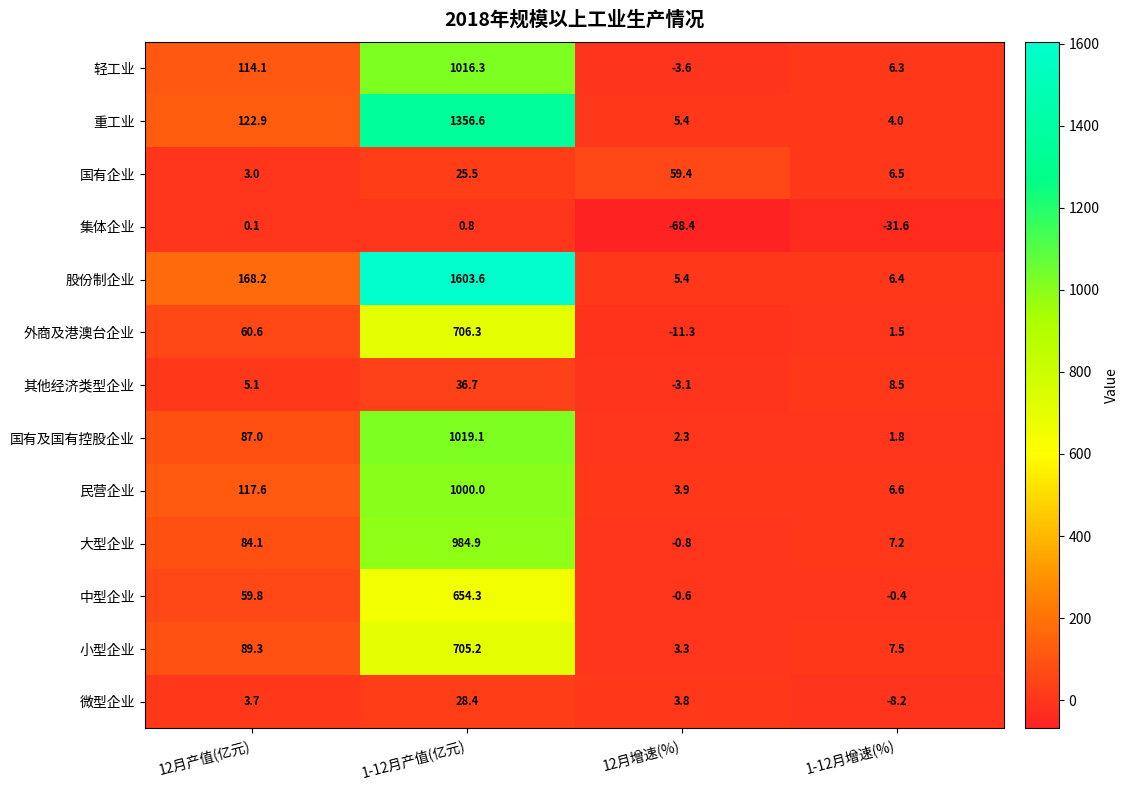

Is it true that 外商及港澳台企业 equals -7.4 at 12月增速(%)?

False